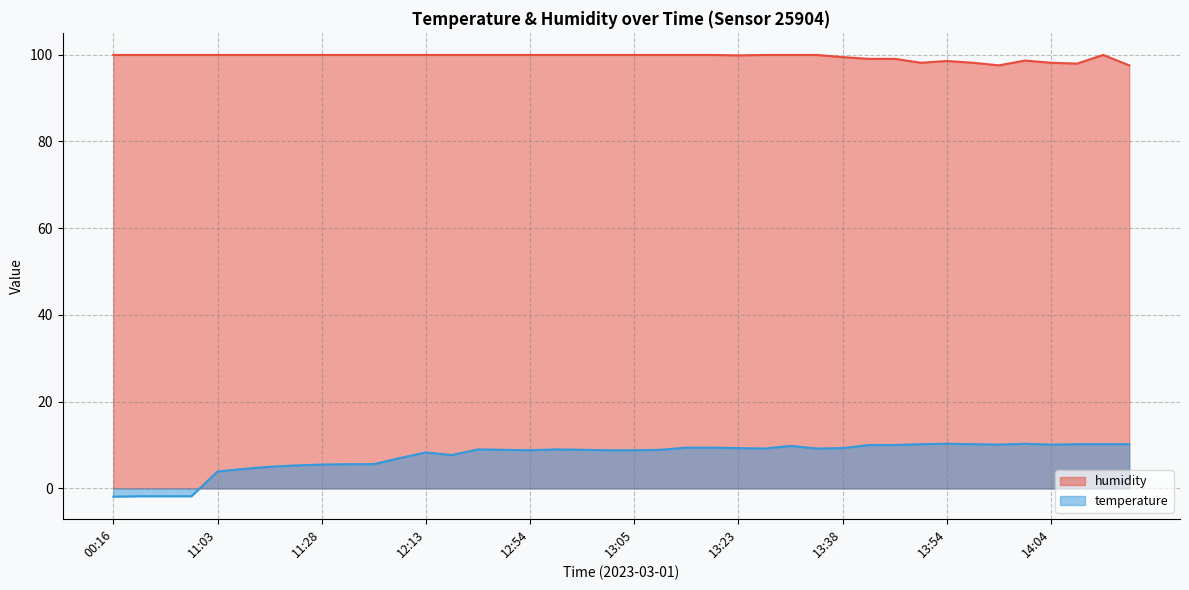

What value does the humidity series have at 13:23?

99.8